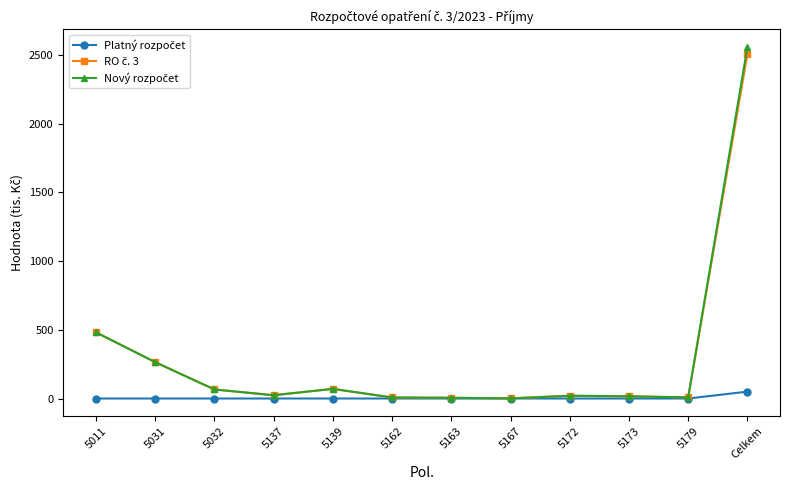

Which label corresponds to the largest value in the chart?

Celkem